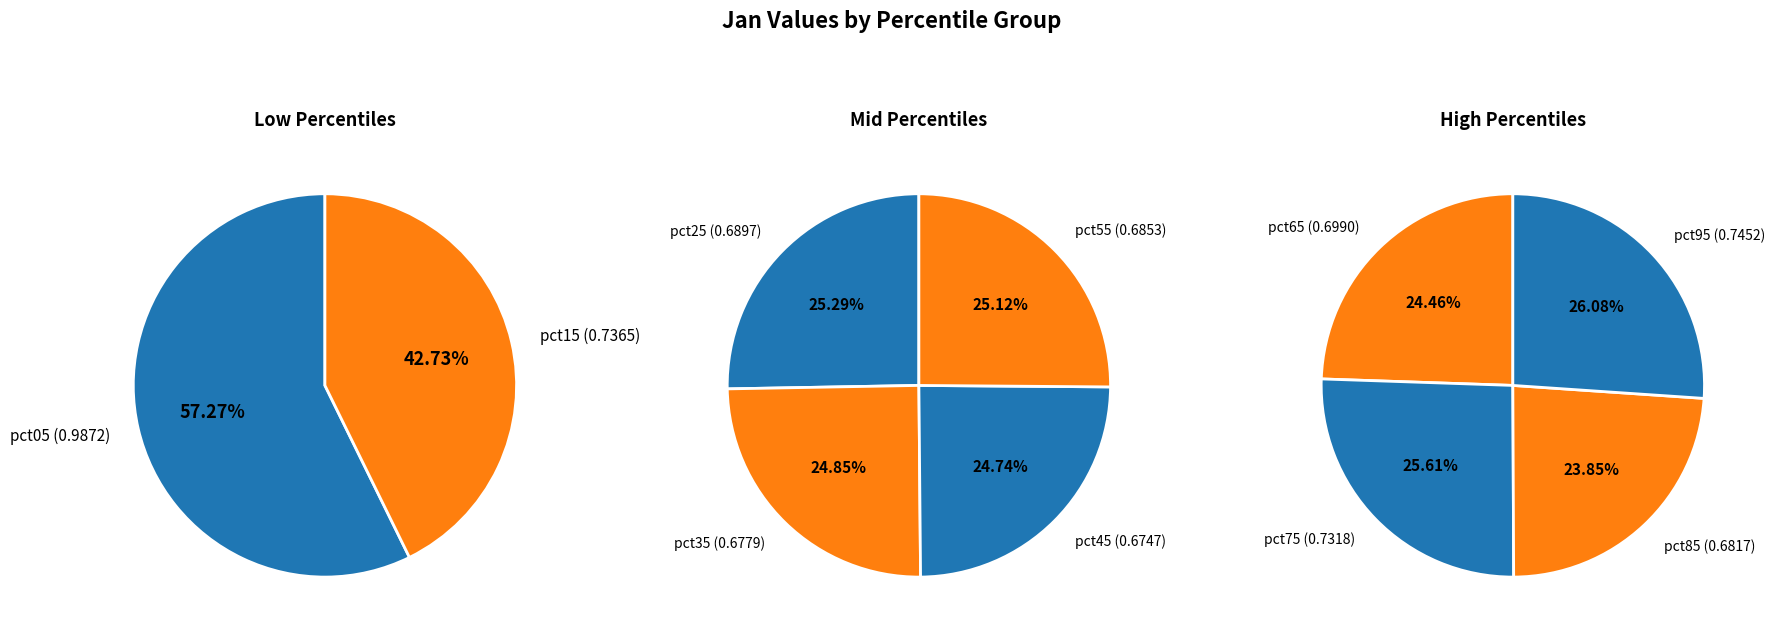

Count the number of slices in the pie.

10